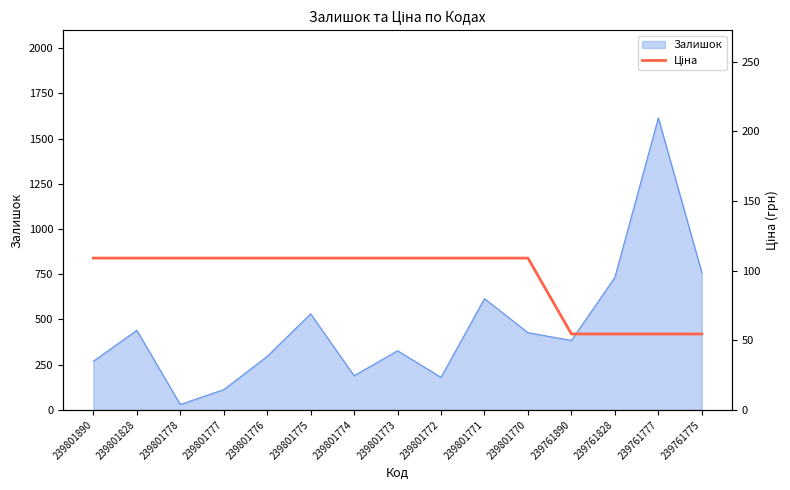

Where does the data first go above 109?

239801890